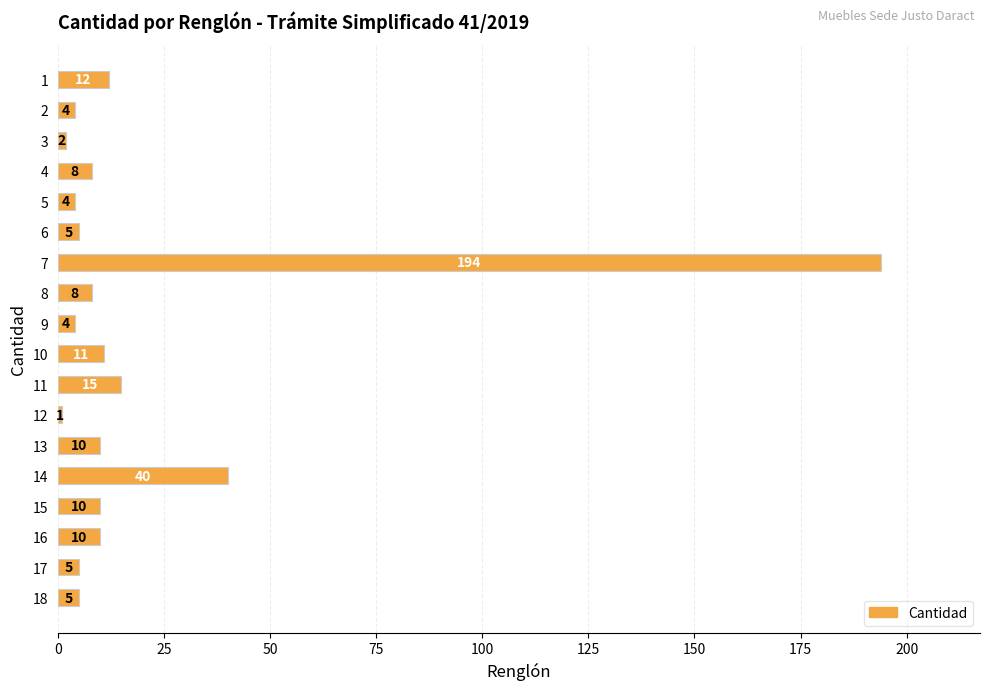

What is the change in value from 1 to 4?

-4